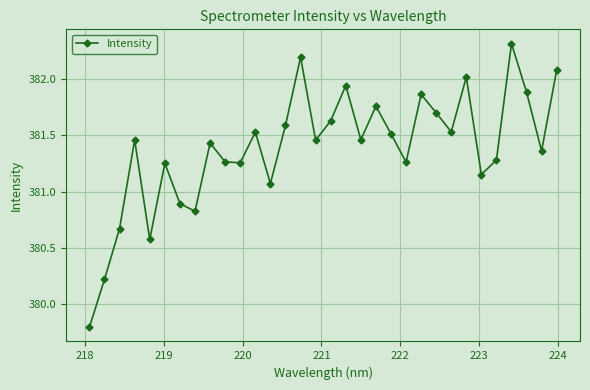

What is the difference between the maximum and minimum values?

2.5